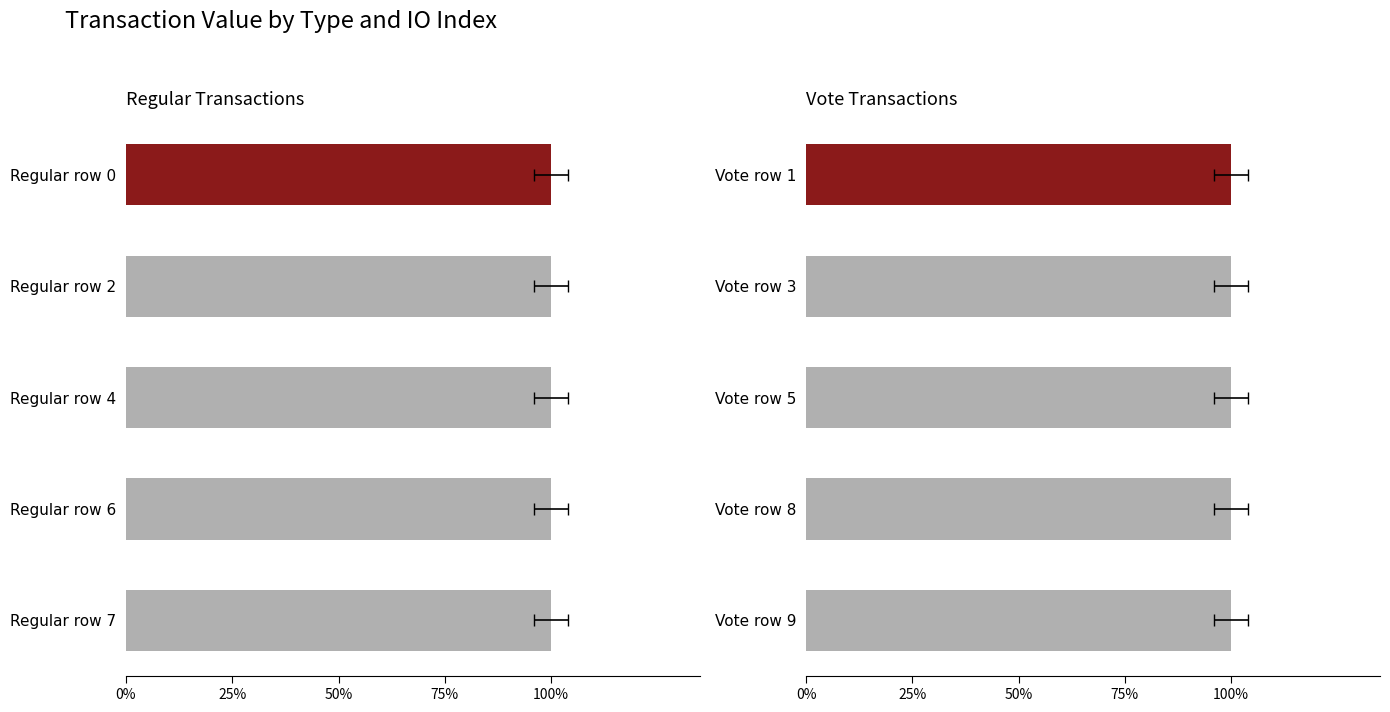

Is it true that Regular equals 1.6 at Regular row 7?

False